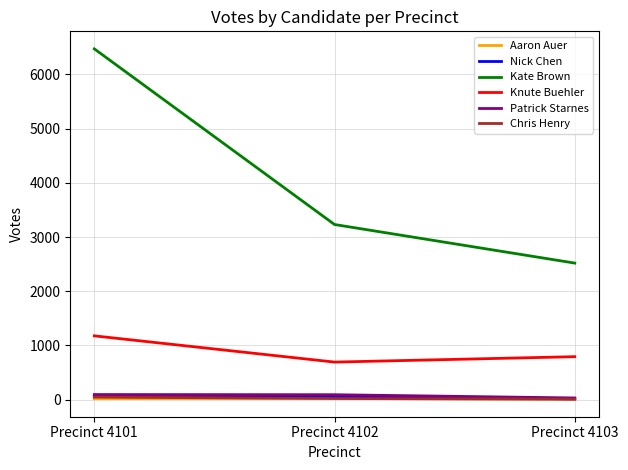

Between Precinct 4101 and Precinct 4103, which series saw the biggest shift?

Kate Brown